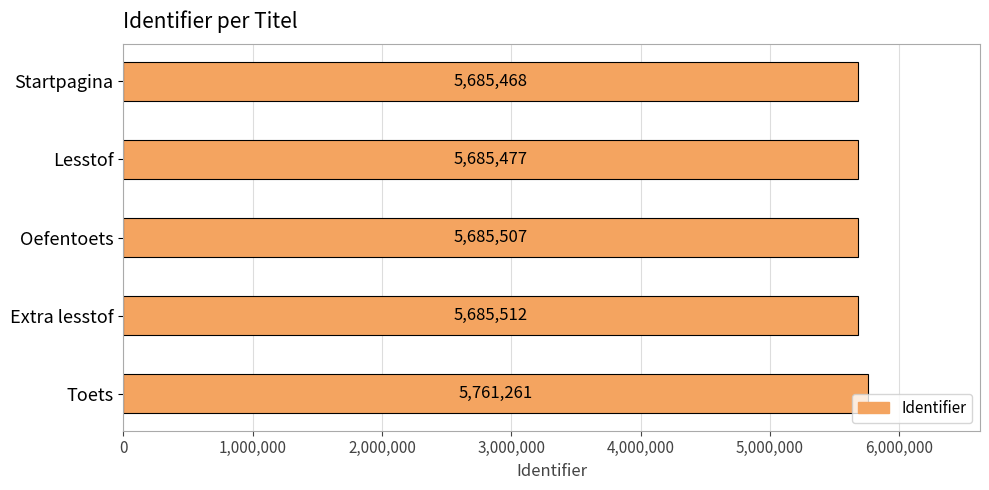

Which category has the highest value across all series?

Toets